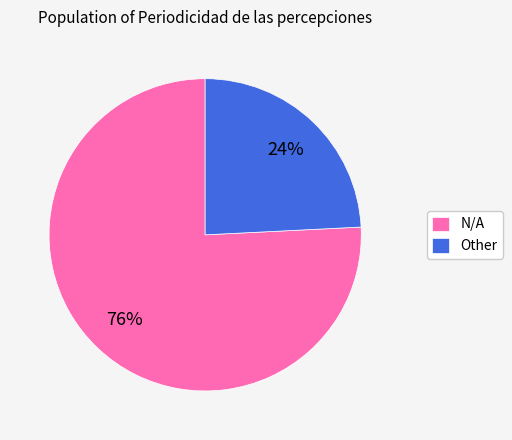

Does any single category account for the majority?

Yes